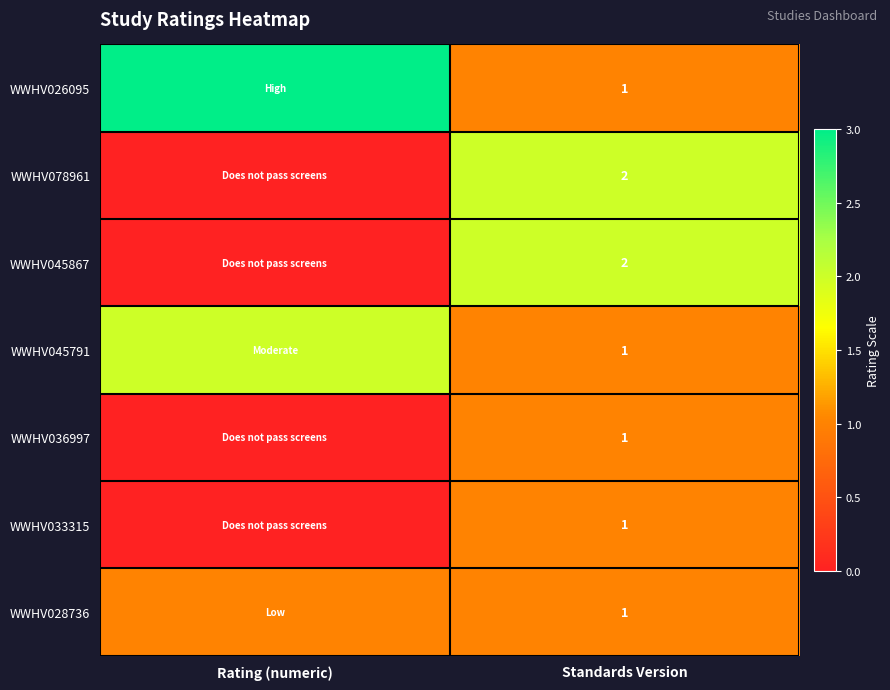

What is the difference between the highest and lowest values at Rating (numeric)?

3